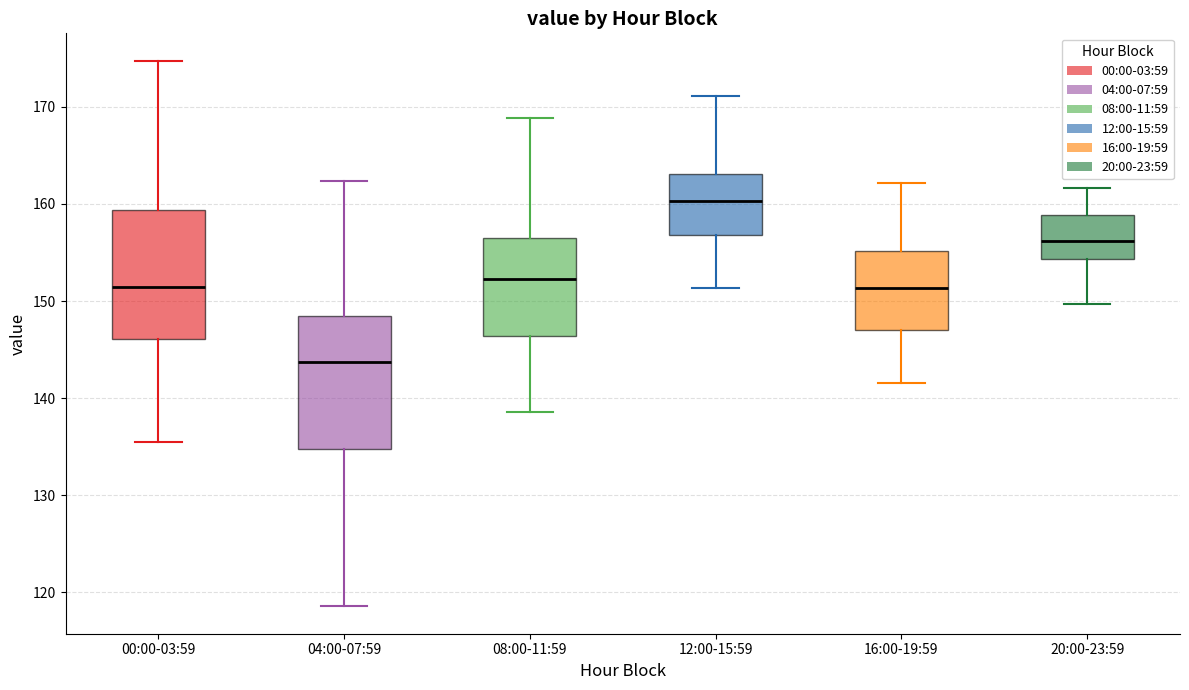

Reading left to right, transcribe this box plot: for each box, give where its median line is, the range the box spans, and where its two whiskers end, as read against the y-axis. The values are not printed on the chart, so give them approximately, as read against the axis.

00:00-03:59: median 151, box 146 to 159, whiskers 135 to 175
04:00-07:59: median 144, box 135 to 148, whiskers 119 to 162
08:00-11:59: median 152, box 146 to 156, whiskers 139 to 169
12:00-15:59: median 160, box 157 to 163, whiskers 151 to 171
16:00-19:59: median 151, box 147 to 155, whiskers 142 to 162
20:00-23:59: median 156, box 154 to 159, whiskers 150 to 162